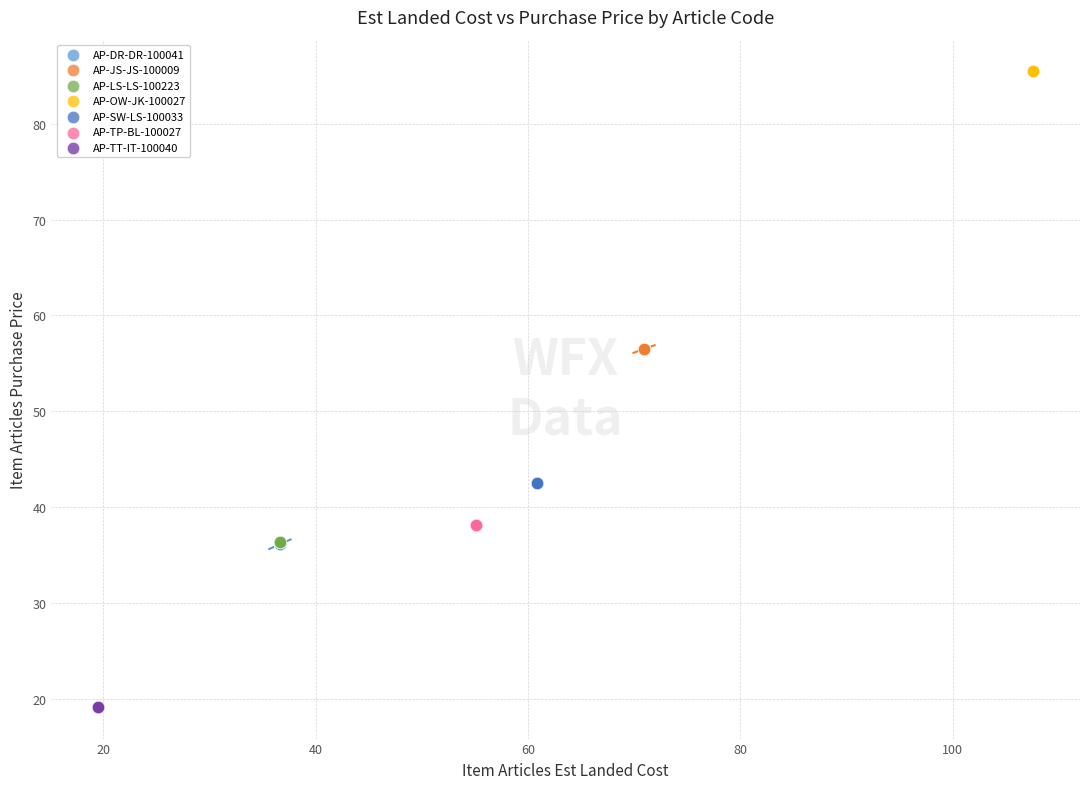

Which series contains the lowest Y value?

AP-TT-IT-100040